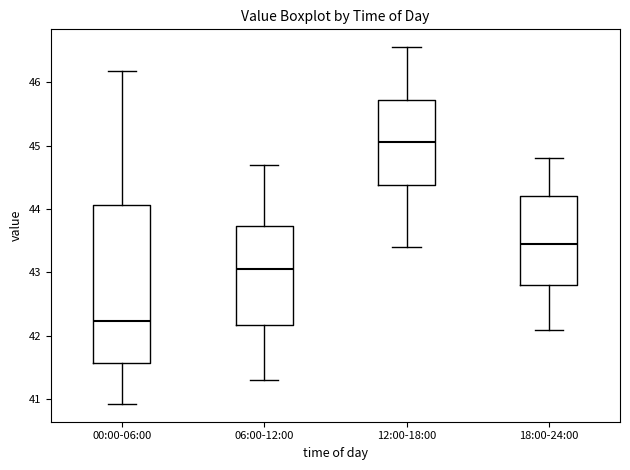

Which box's median line is the highest?

12:00-18:00